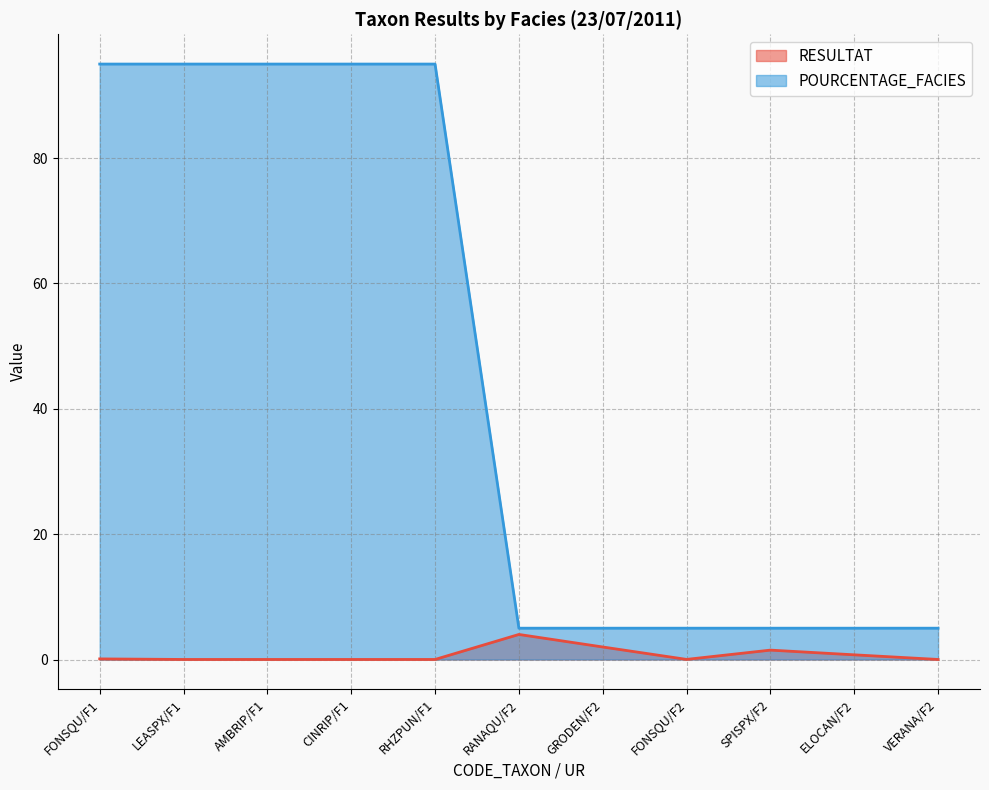

Which series changed the most between FONSQU/F1 and RANAQU/F2?

POURCENTAGE_FACIES (line)